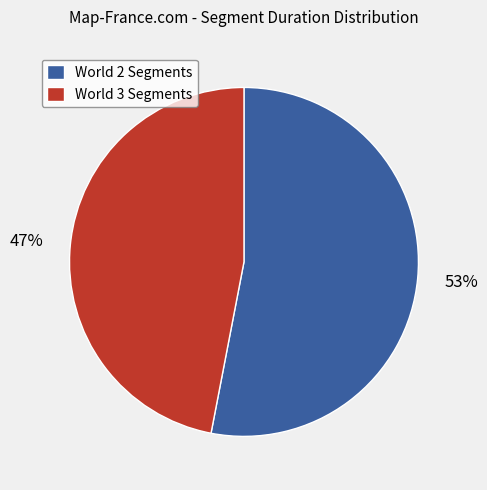

Which has a higher value, World 3 Segments or World 2 Segments?

World 2 Segments